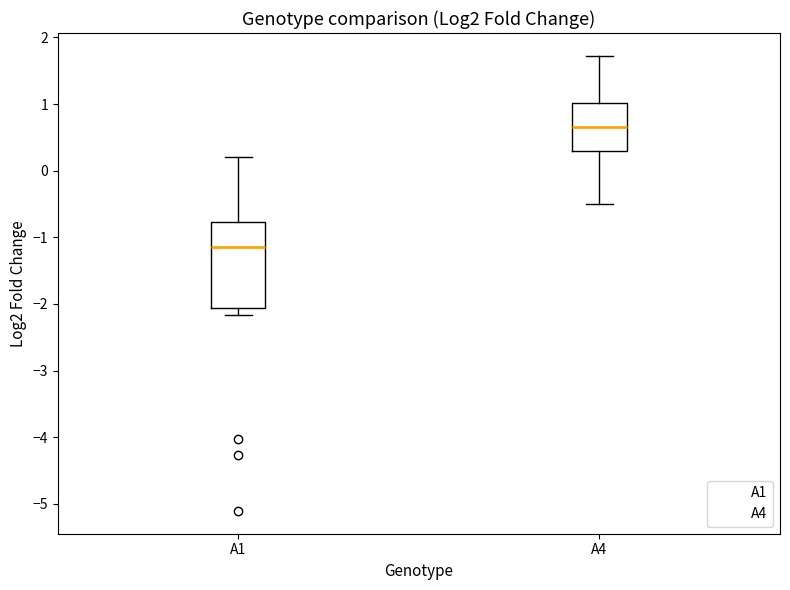

Where does the upper whisker of the box for A4 end on the y-axis? The values are not printed on the chart, so give them approximately, as read against the axis.

1.7